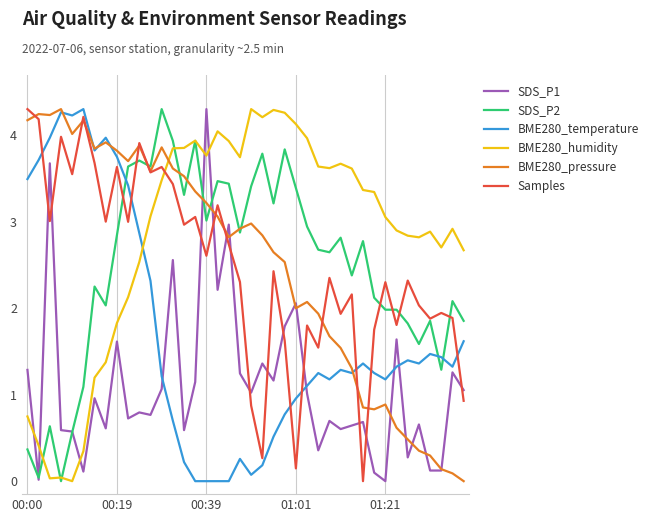

What is the sum of all Samples values?

99.9